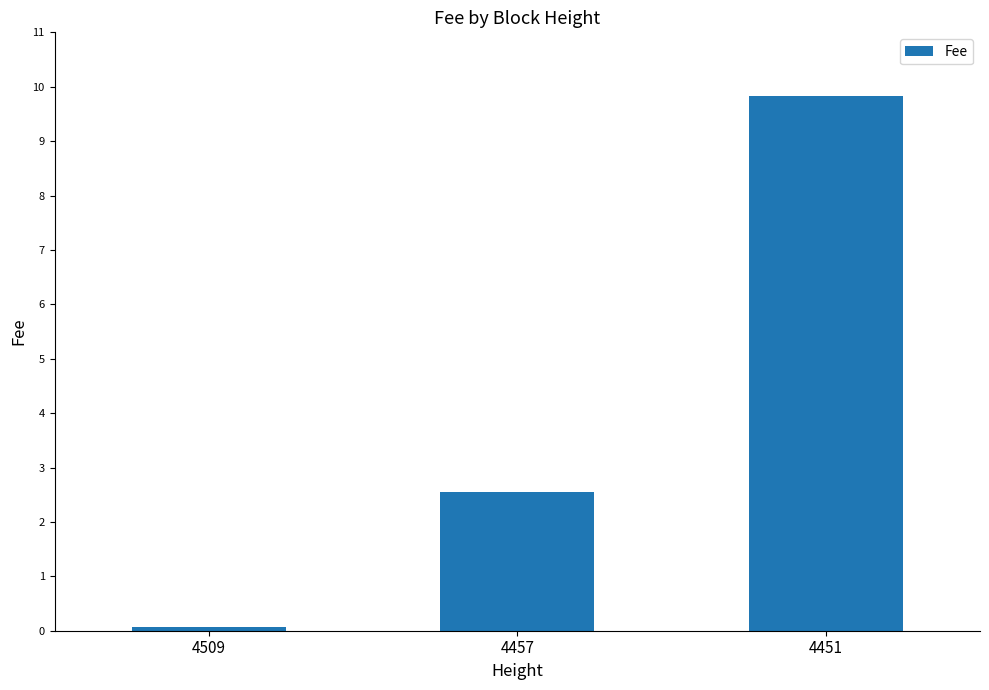

Where does the data first go above 2?

4457